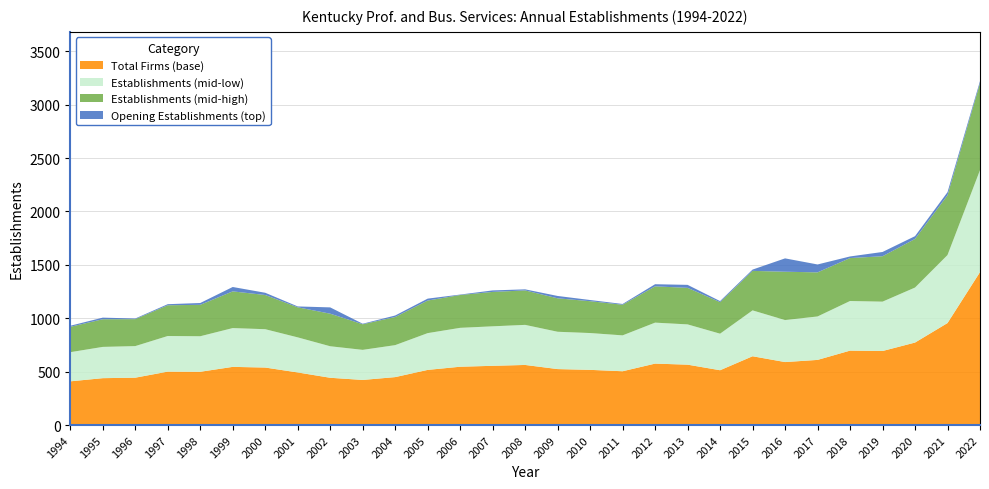

True or false: Total Firms (base) has a value of 516.6 at 2005.

True